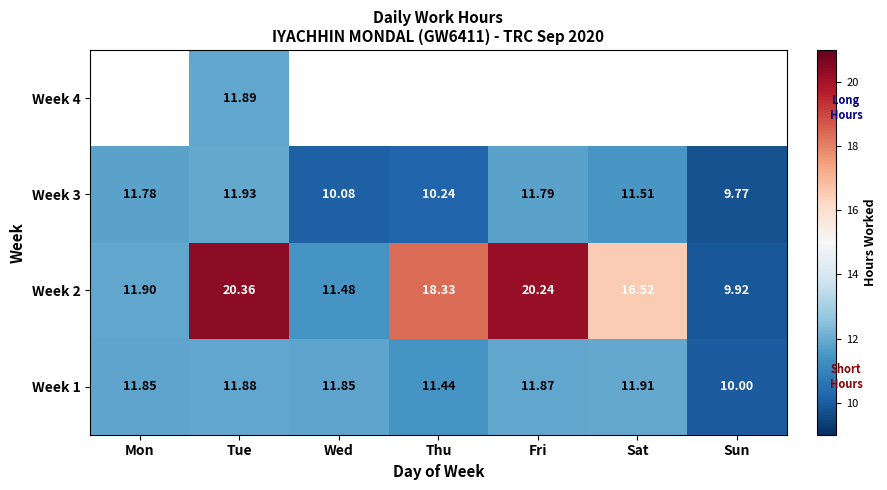

At which category is the sum across all series the highest?

Tue